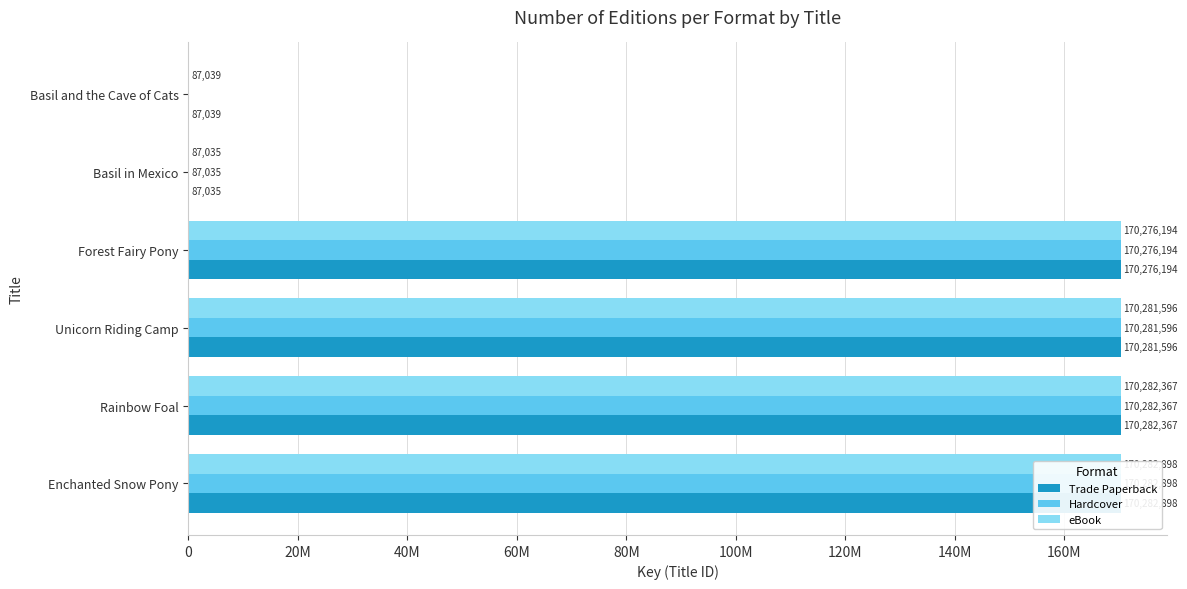

Reading left to right, extract all data points from this chart.

Trade Paperback: 170282898	170282367	170281596	170276194	87035	87039
Hardcover: 170282898	170282367	170281596	170276194	87035	0
eBook: 170282898	170282367	170281596	170276194	87035	87039